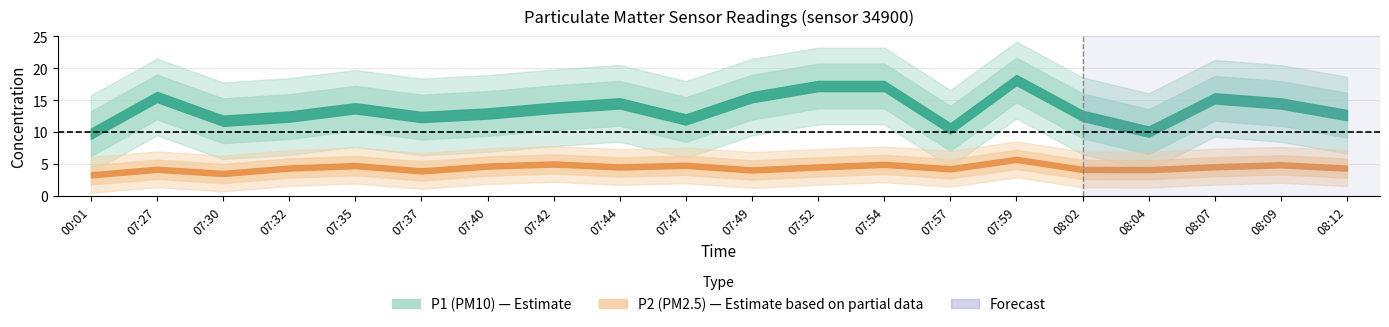

True or false: P1 and P2 cross at least once.

False